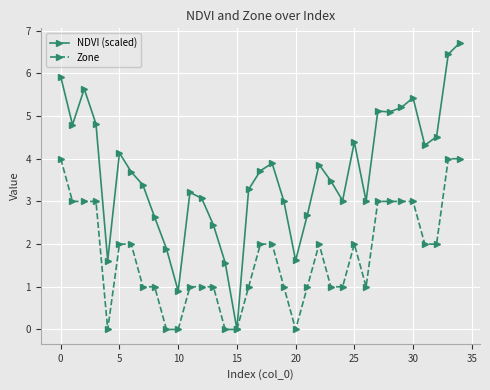

What is the maximum value for NDVI (scaled)?

6.7